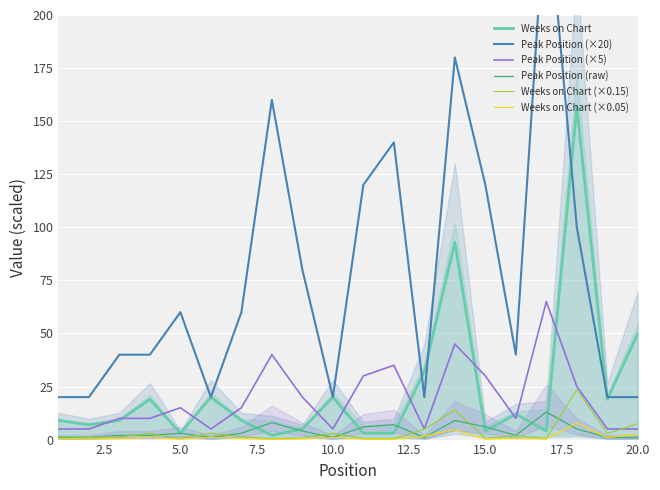

Is it true that Weeks on Chart (×0.05) equals 0.2 at 5.0?

True